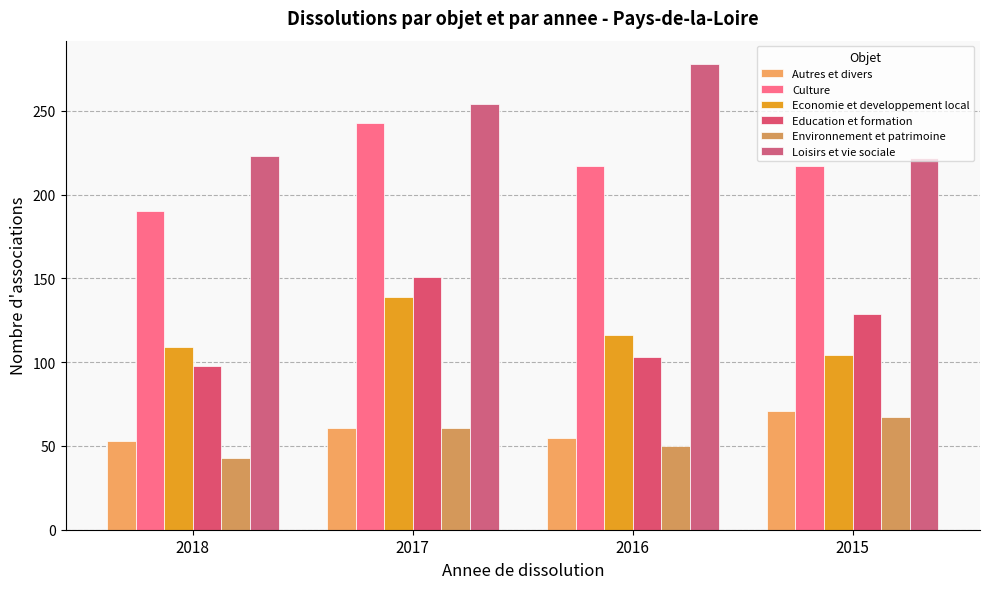

Is it true that Loisirs et vie sociale equals 278 at 2016?

True